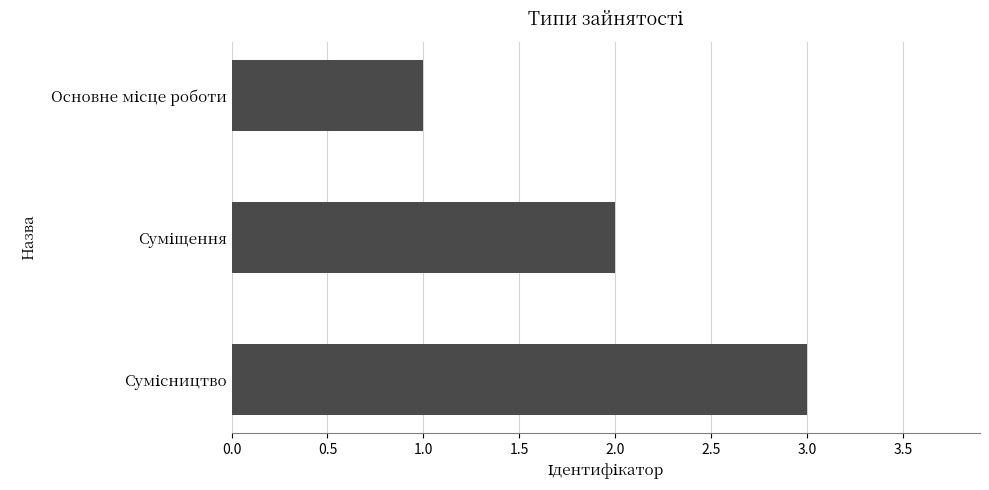

What is the sum of all values?

6